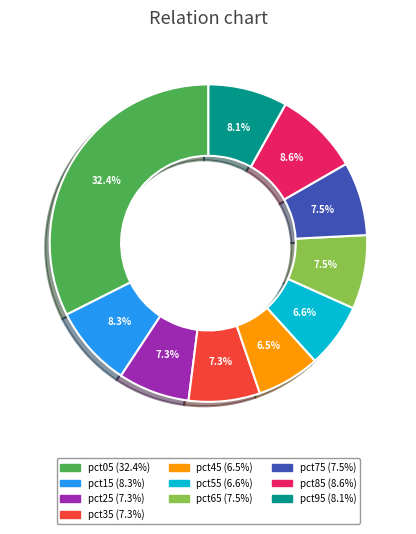

The pct15 slice represents 2% of the pie. True or false?

False